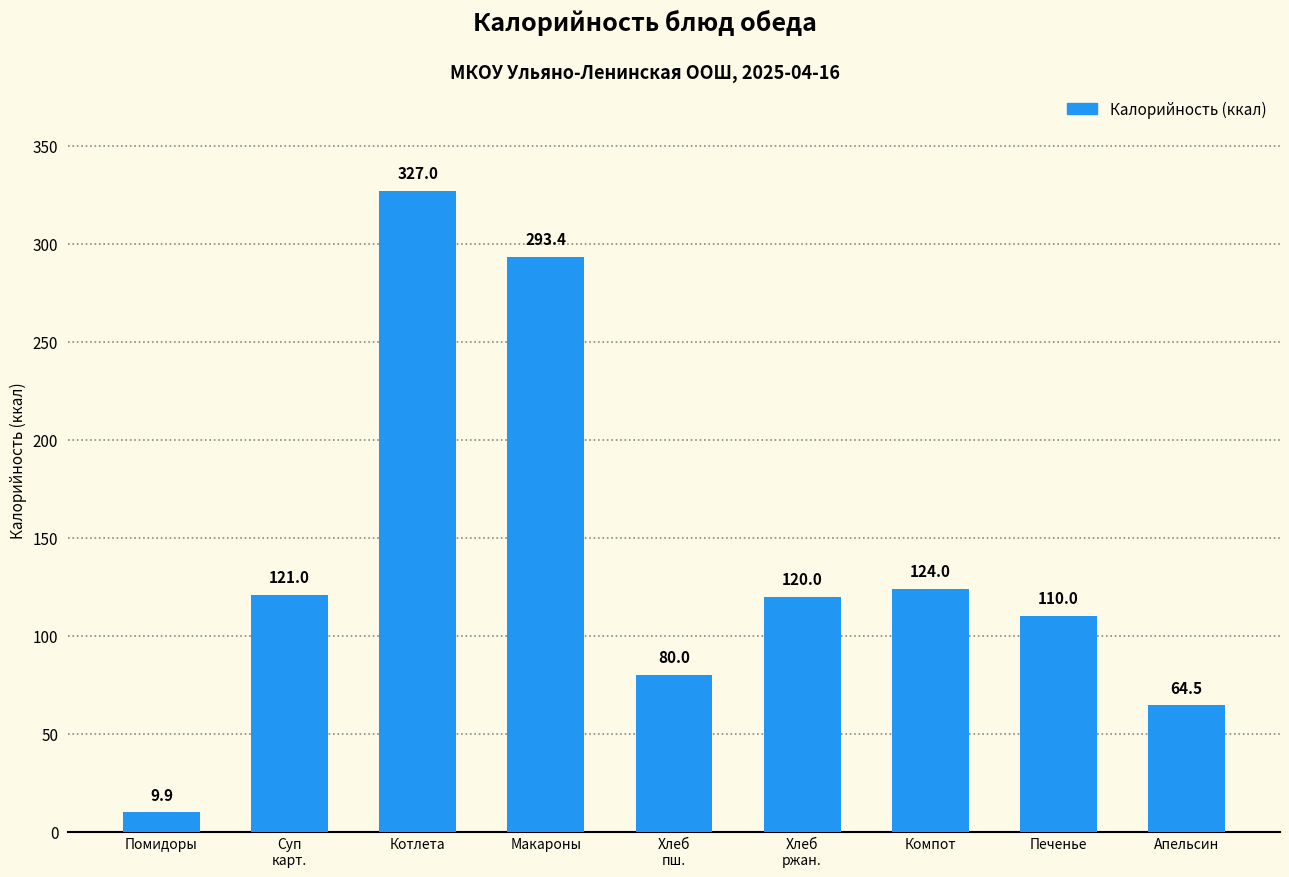

Are the bars horizontal?

No